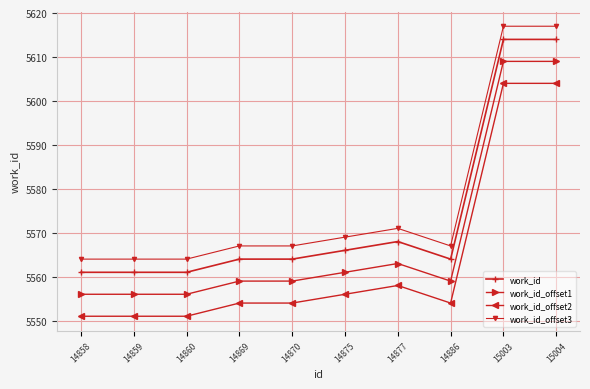

True or false: work_id and work_id_offset1 cross at least once.

False